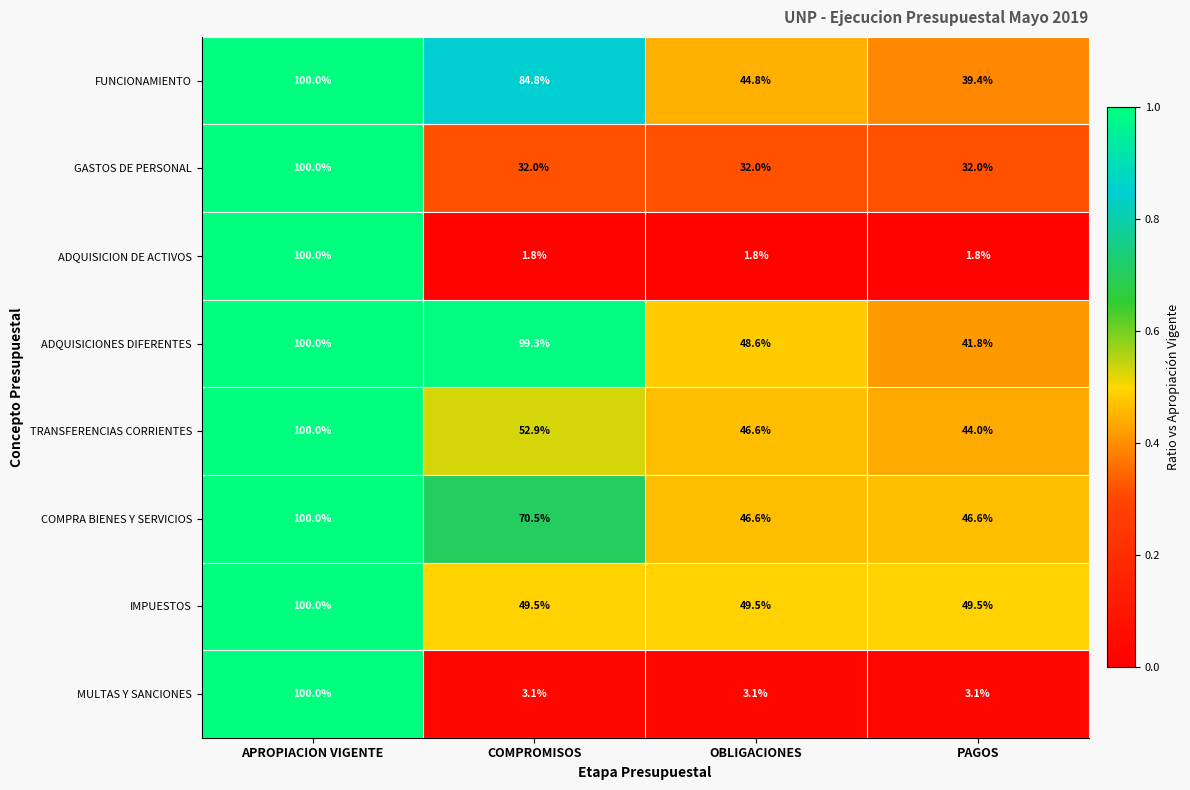

Which series changed the most between OBLIGACIONES and PAGOS?

ADQUISICIONES DIFERENTES